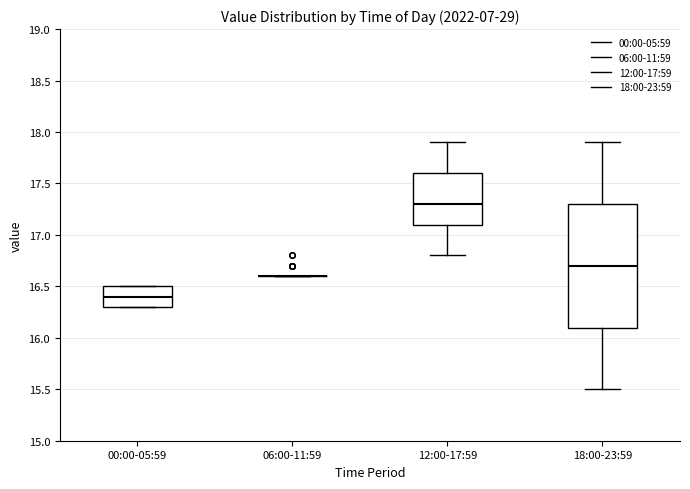

Comparing the boxes themselves (not the whiskers), which one is the tallest?

18:00-23:59